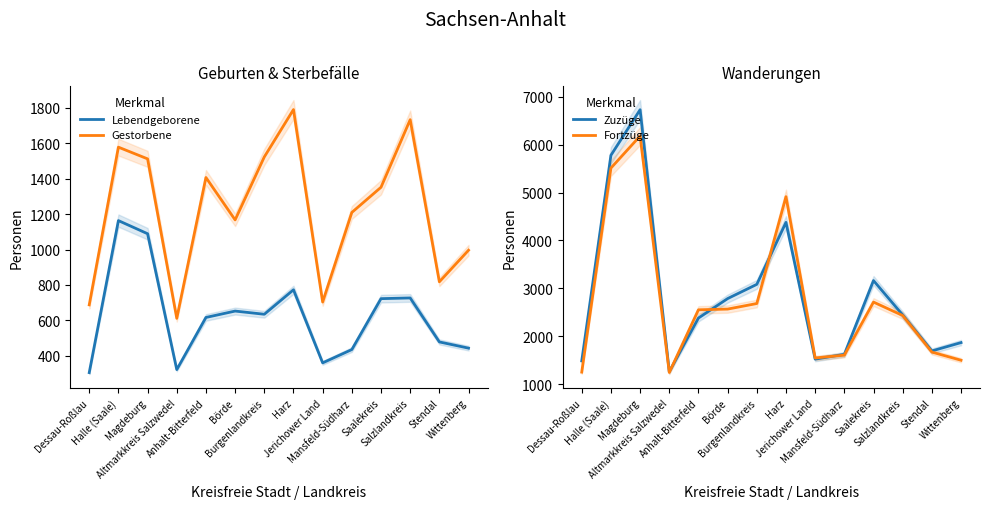

True or false: Lebendgeborene and Zuzüge cross at least once.

False